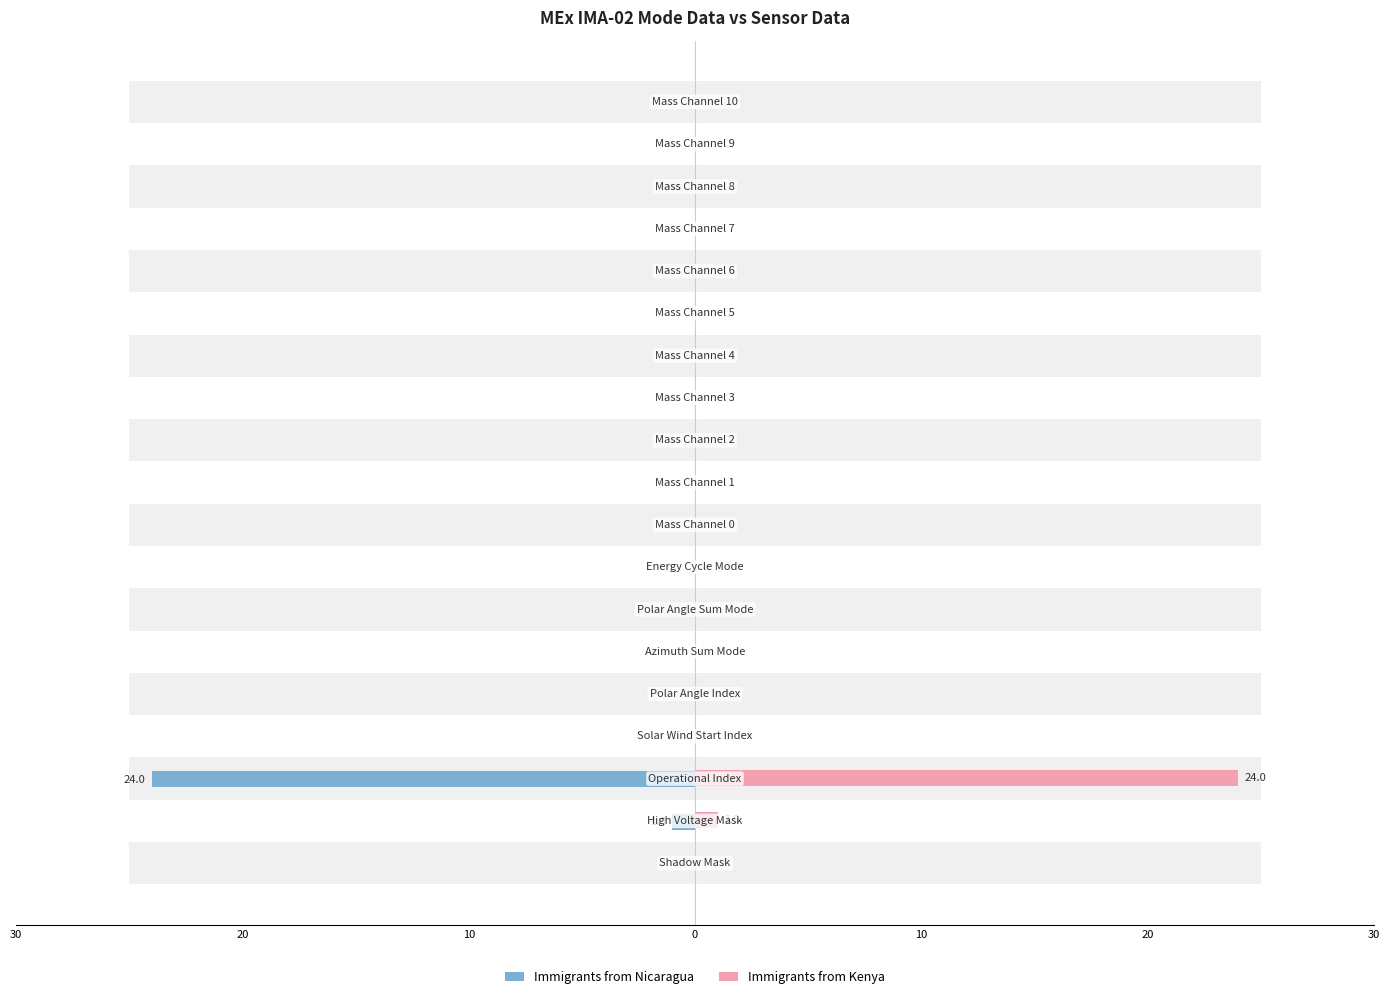

How many bars are there in total?

38